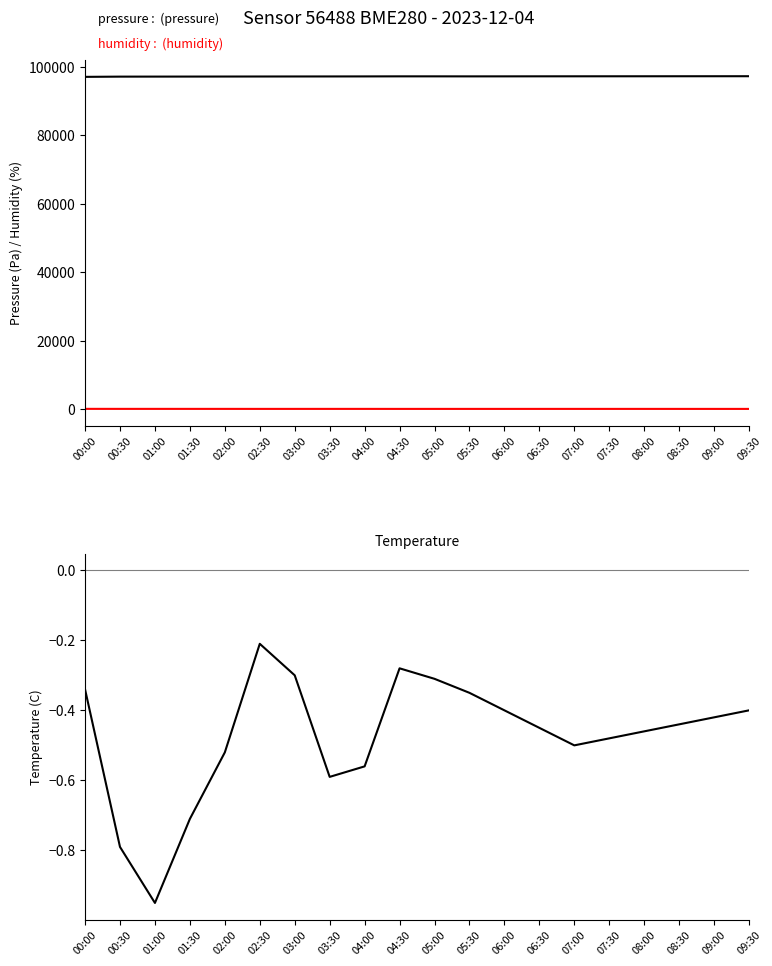

At which label is humidity closest to 91?

02:00